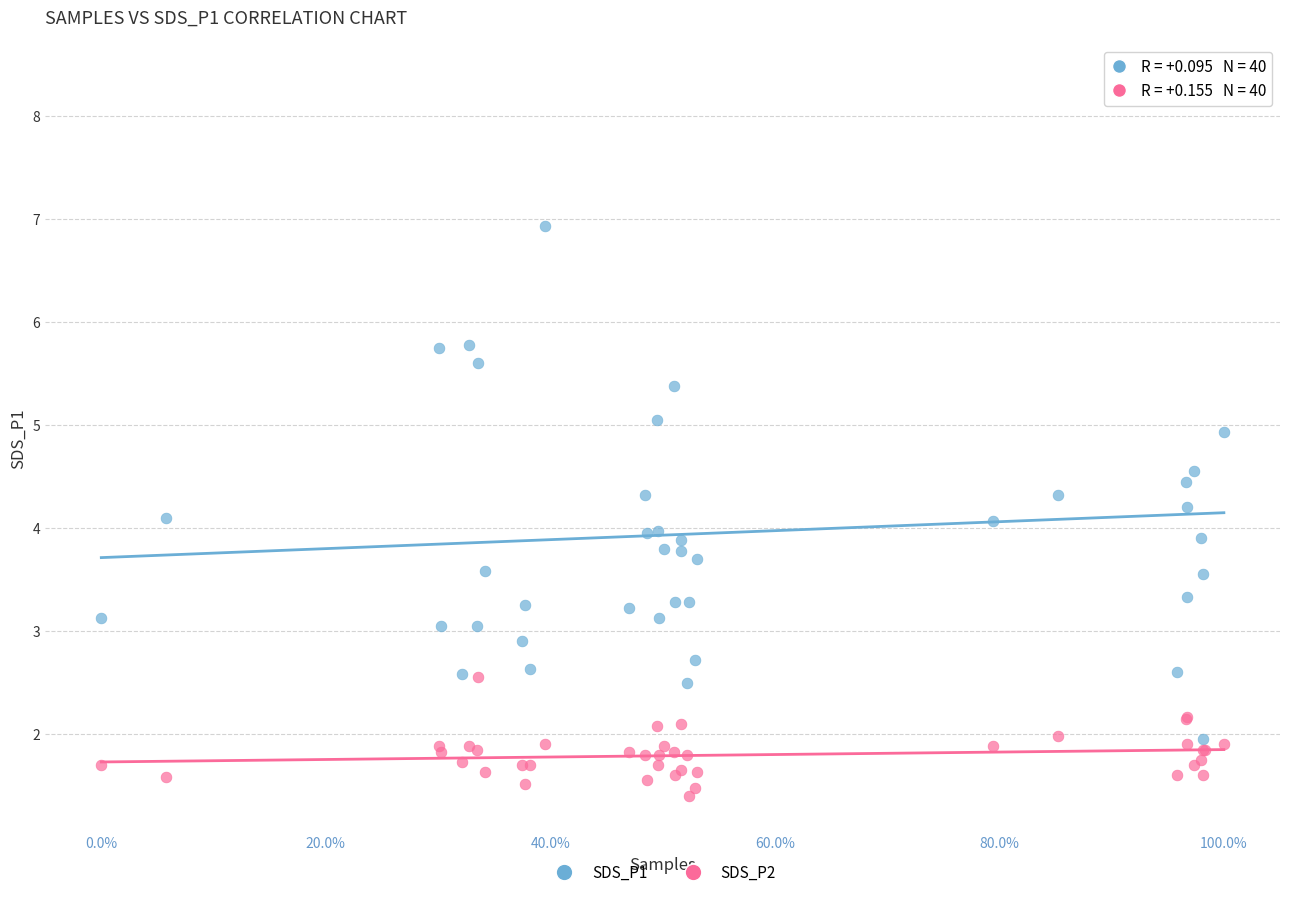

Which series reaches the maximum Y coordinate?

SDS_P1